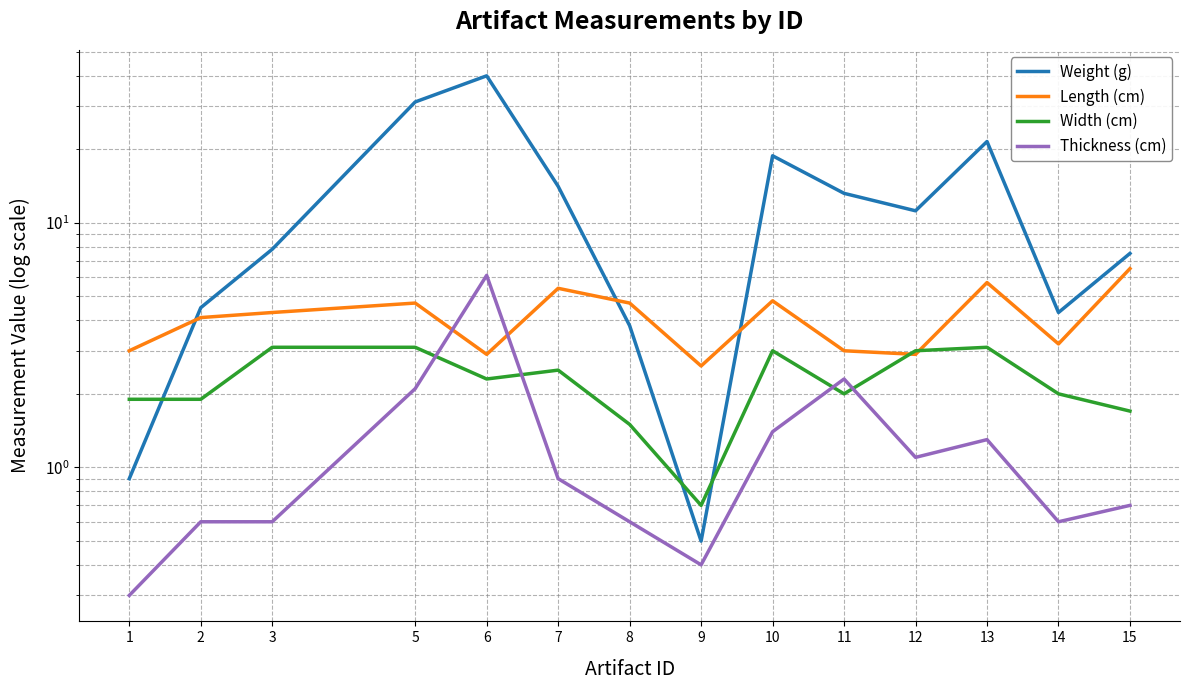

What is the sum of the Thickness (cm) values at 10 and 6?

7.5